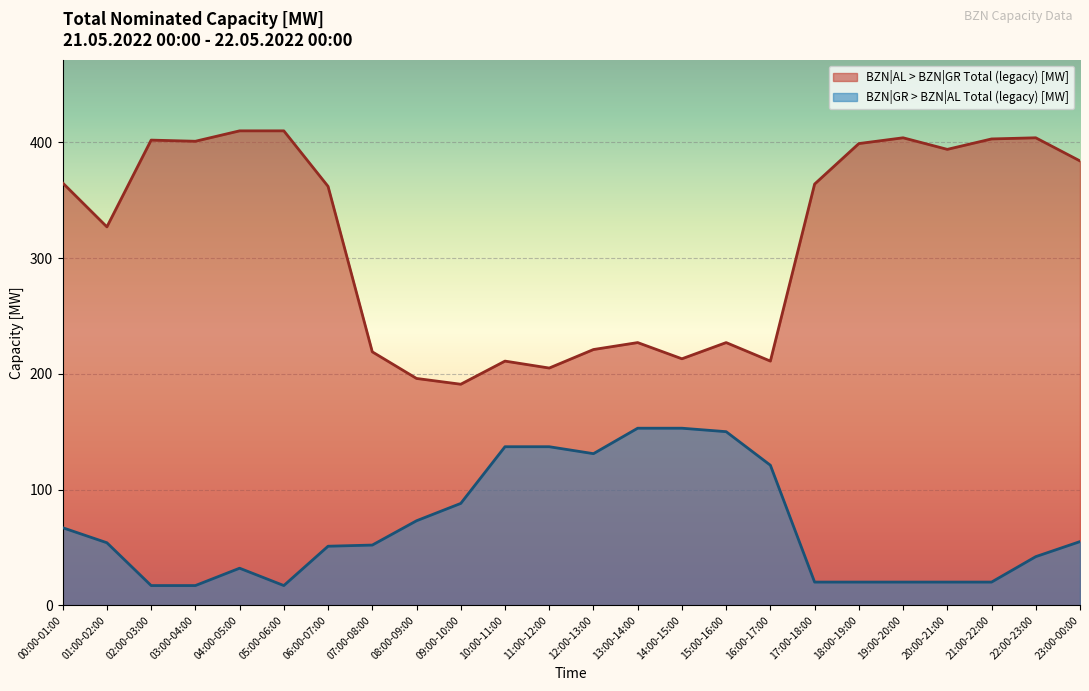

True or false: BZN|AL > BZN|GR Total (legacy) [MW] has a value of 636 at 04:00-05:00.

False